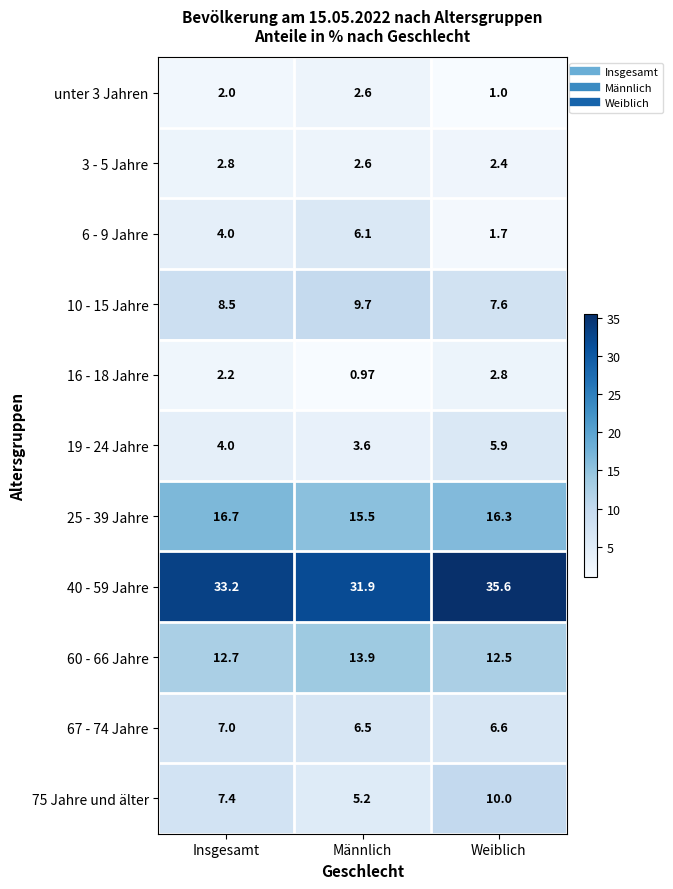

At which label does 75 Jahre und älter first exceed 7?

Insgesamt